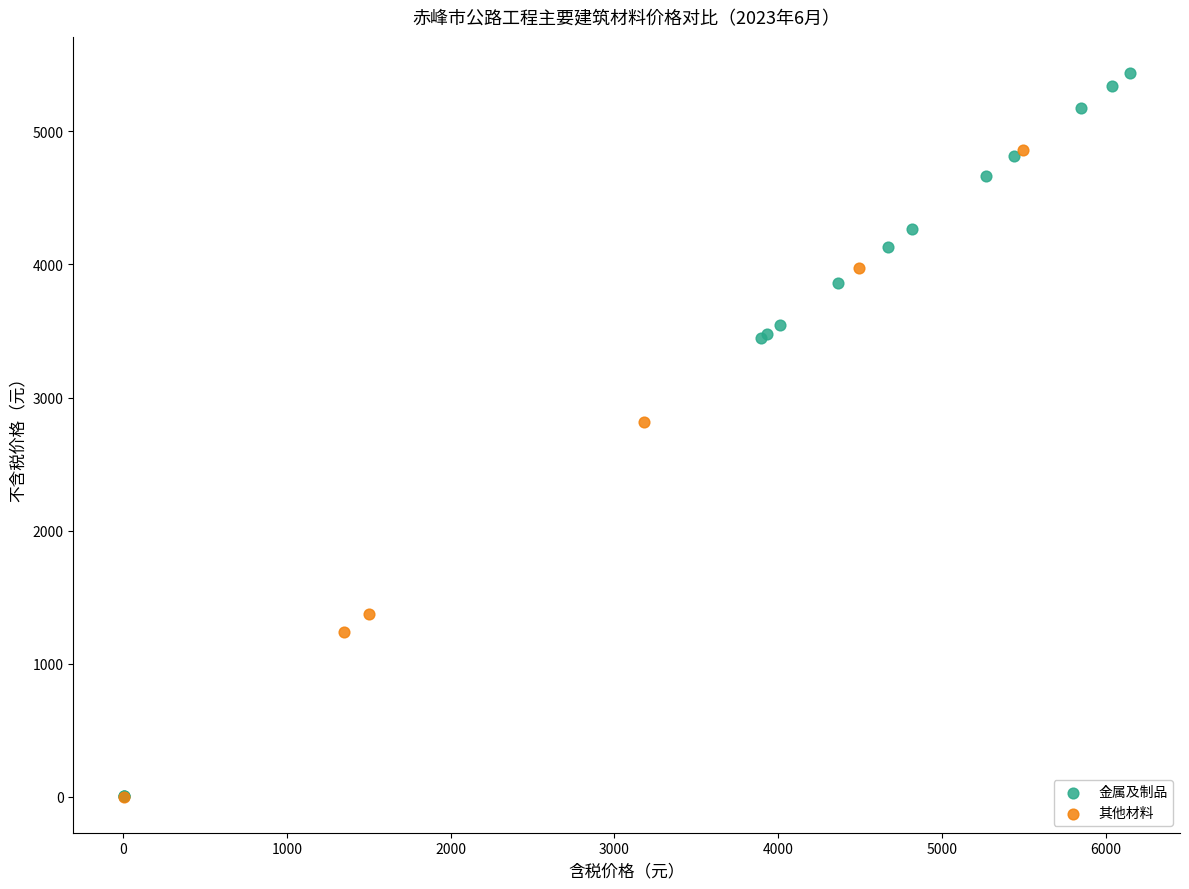

Which series has the widest spread of Y values?

金属及制品